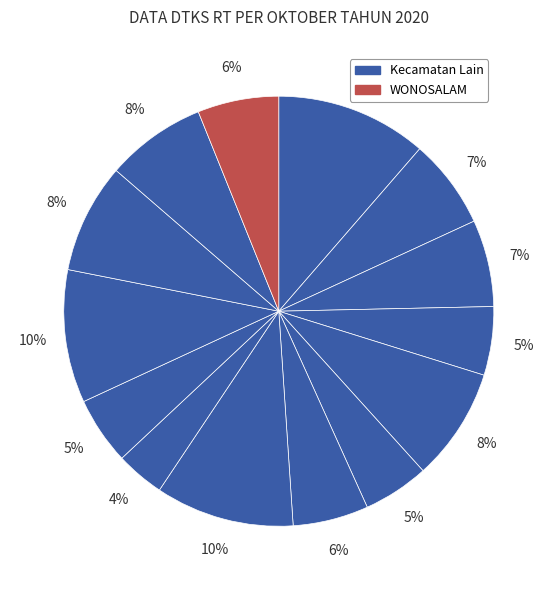

How many slices are in this pie chart?

14